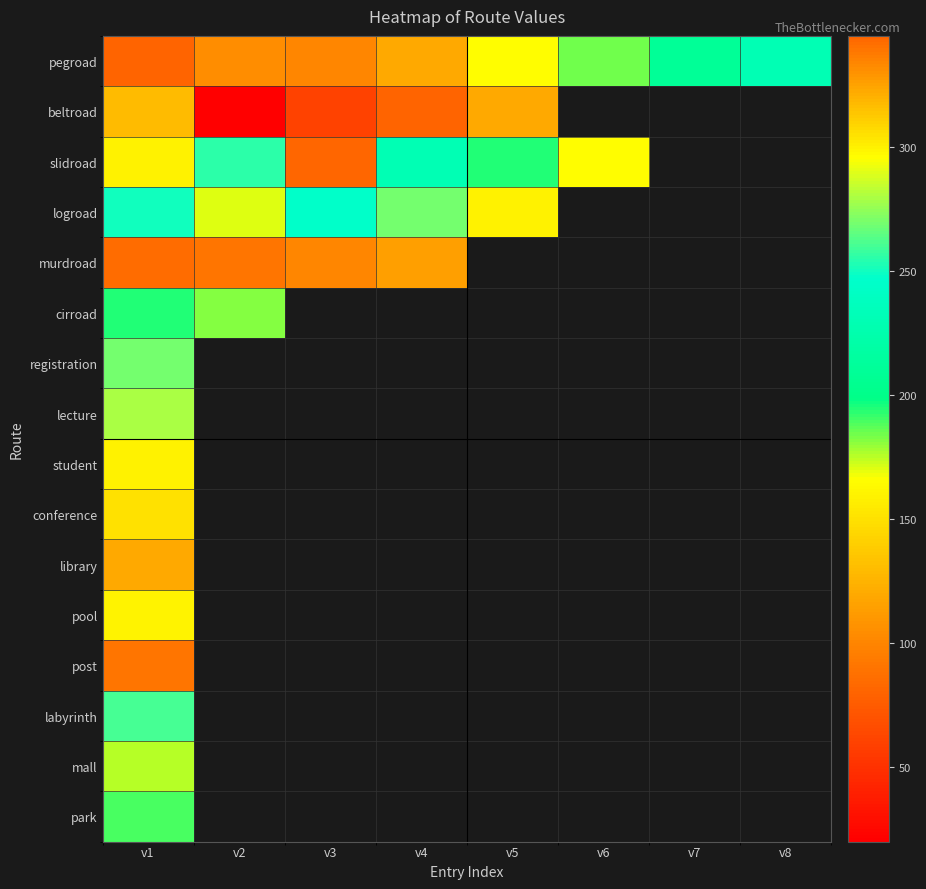

Which label corresponds to the largest value in the chart?

v3